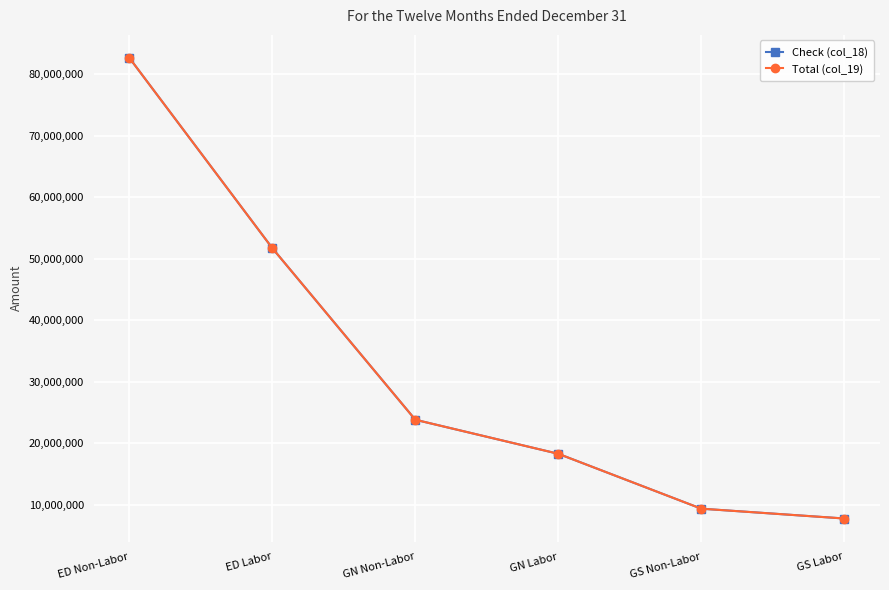

Does the chart have visible grid lines?

Yes